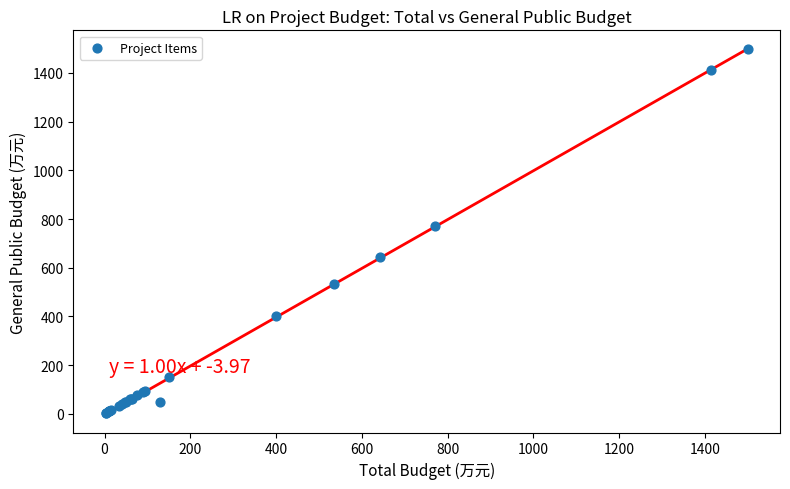

What Y value in the scatter plot is closest to 751?

770.0